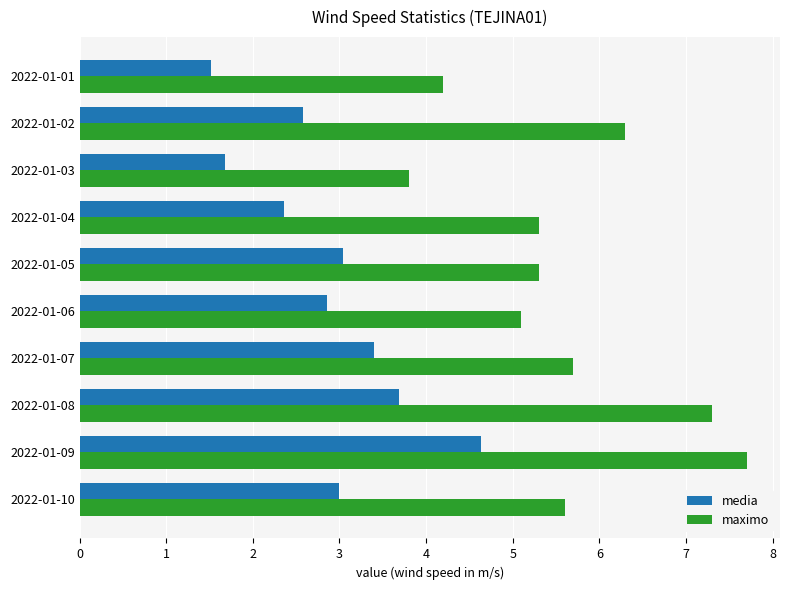

List the series in order of their peak value, lowest first.

media, maximo